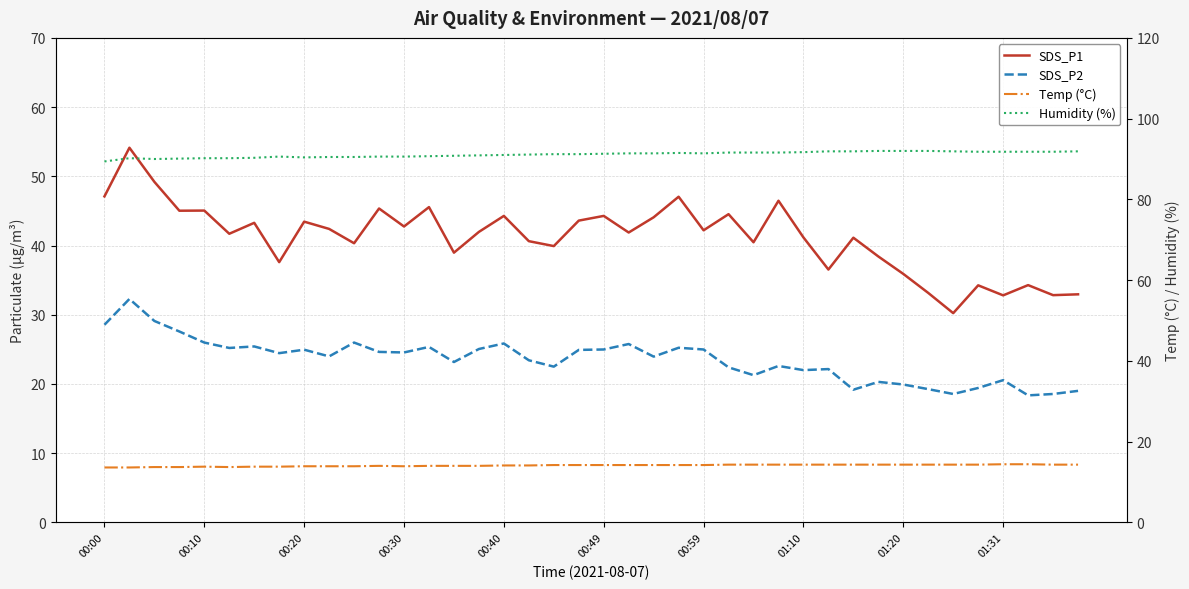

True or false: SDS_P1 and Temp (°C) intersect in this chart.

False